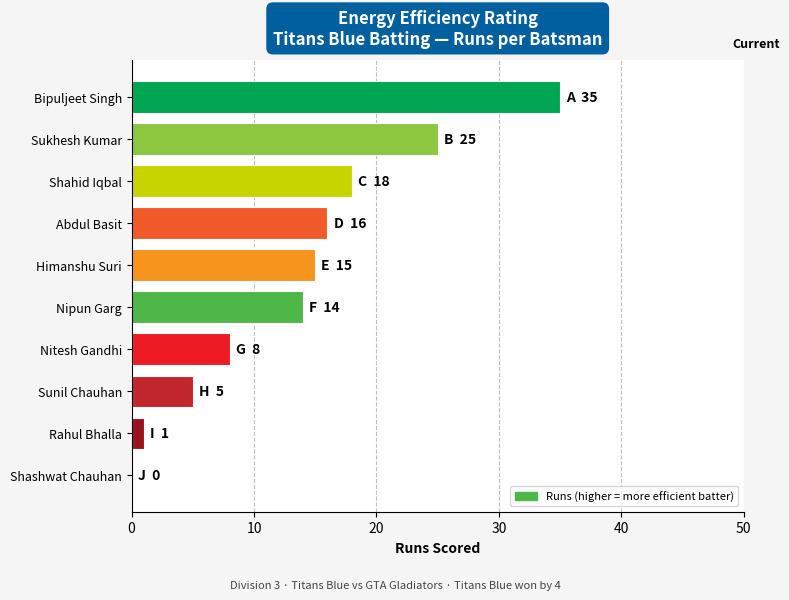

Is it true that the value at Shashwat Chauhan is 24?

False